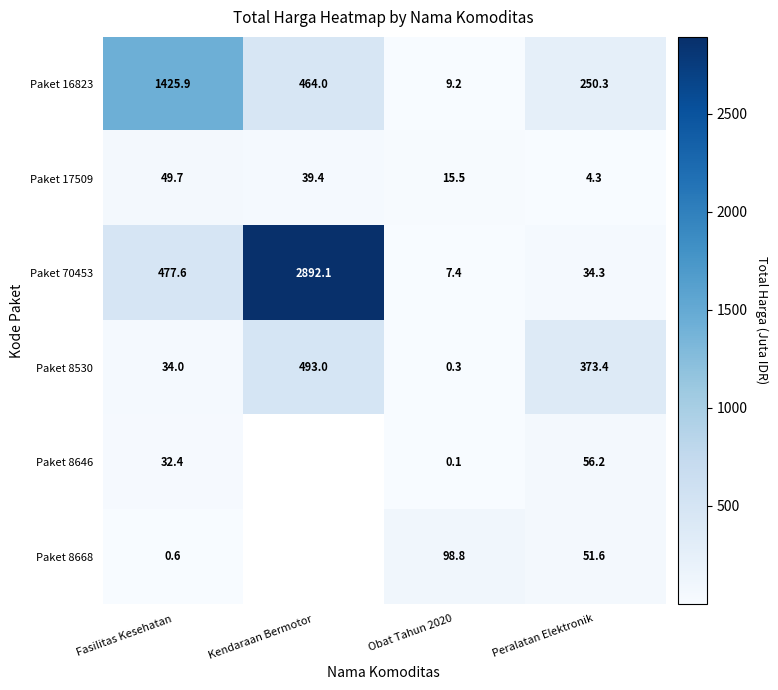

Where does the Paket 8530 series first go above 373?

Kendaraan Bermotor